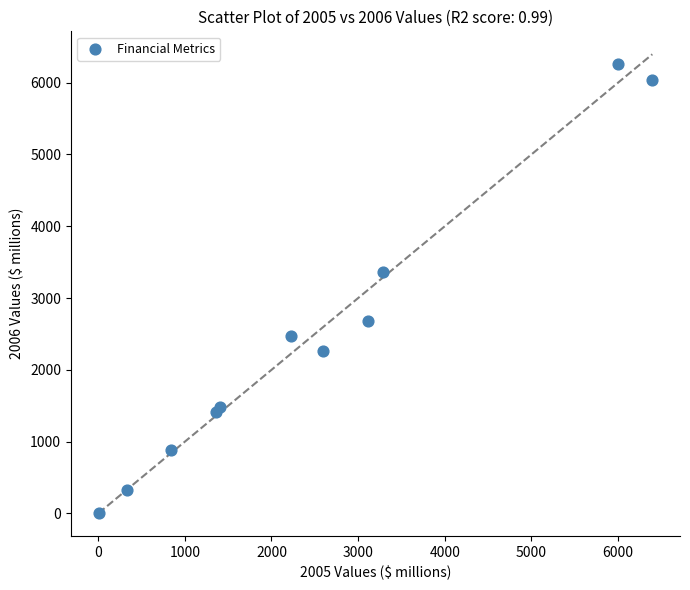

What Y value in the scatter plot is closest to 3134?

3363.3